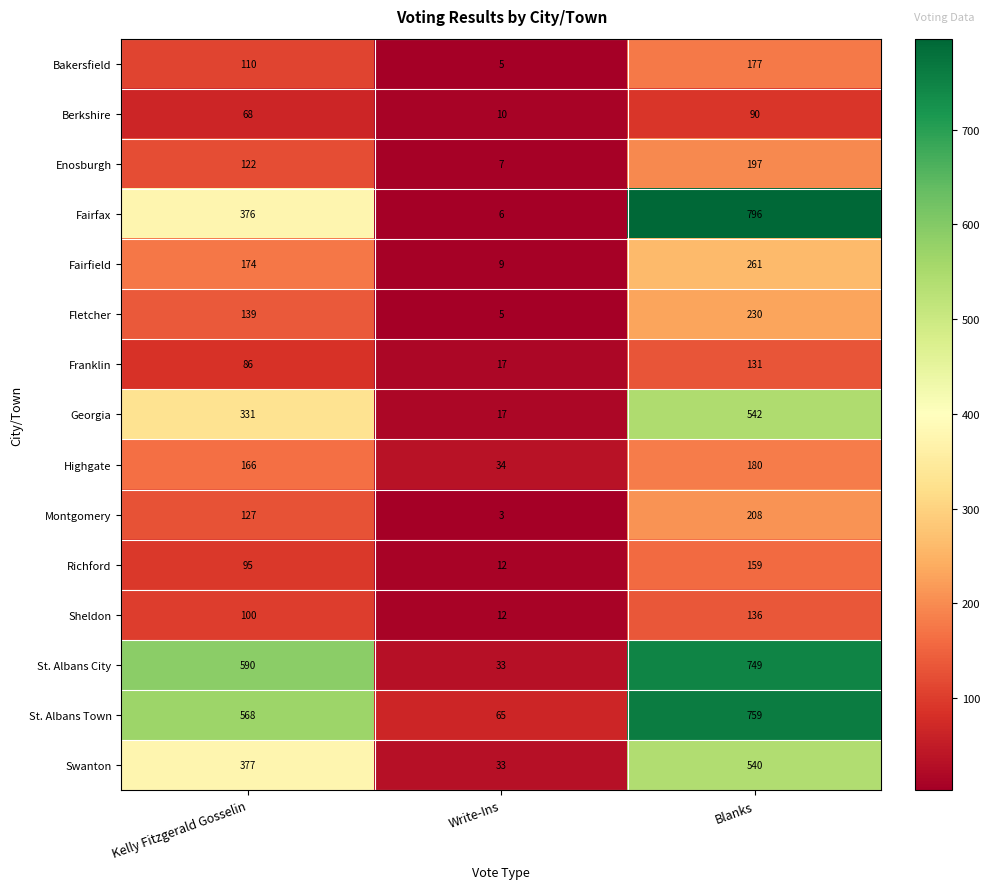

List the labels in order of Highgate value, largest first.

Blanks, Kelly Fitzgerald Gosselin, Write-Ins